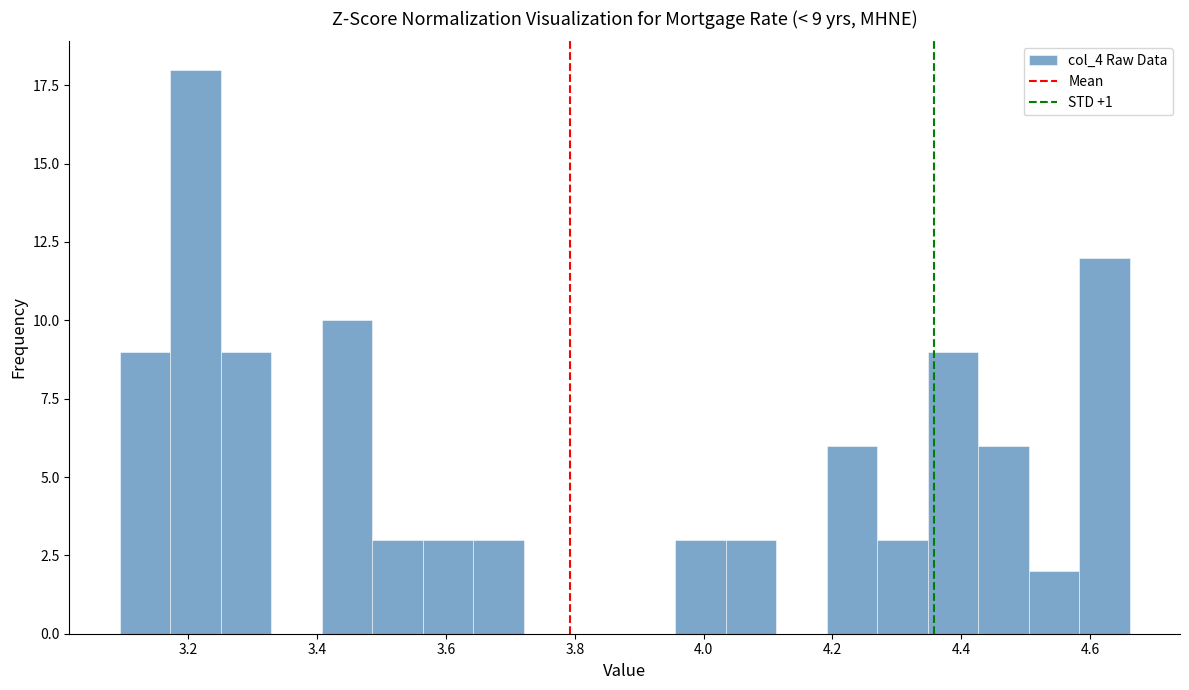

Around what value on the x-axis is the tallest bar? Give the approximate position of its centre, as read against the axis.

3.22